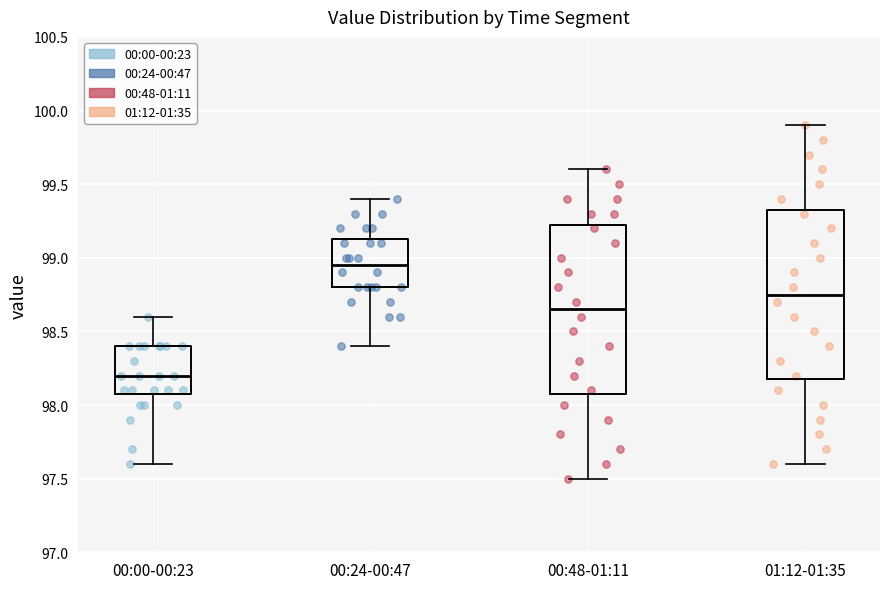

Where does the upper whisker of the box for 01:12-01:35 end on the y-axis? The values are not printed on the chart, so give them approximately, as read against the axis.

99.90